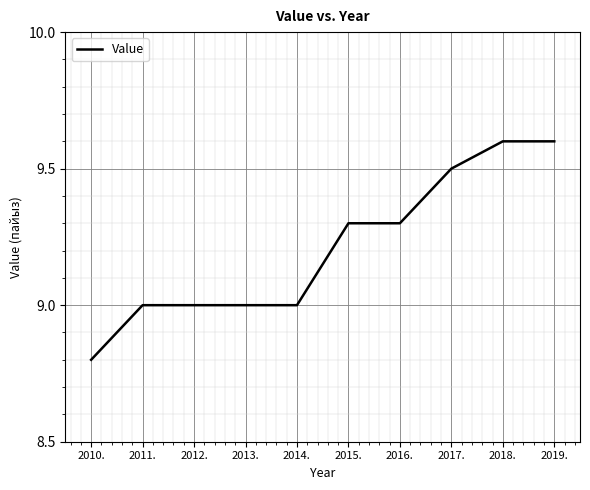

The value at 2019. is 2.8. True or false?

False